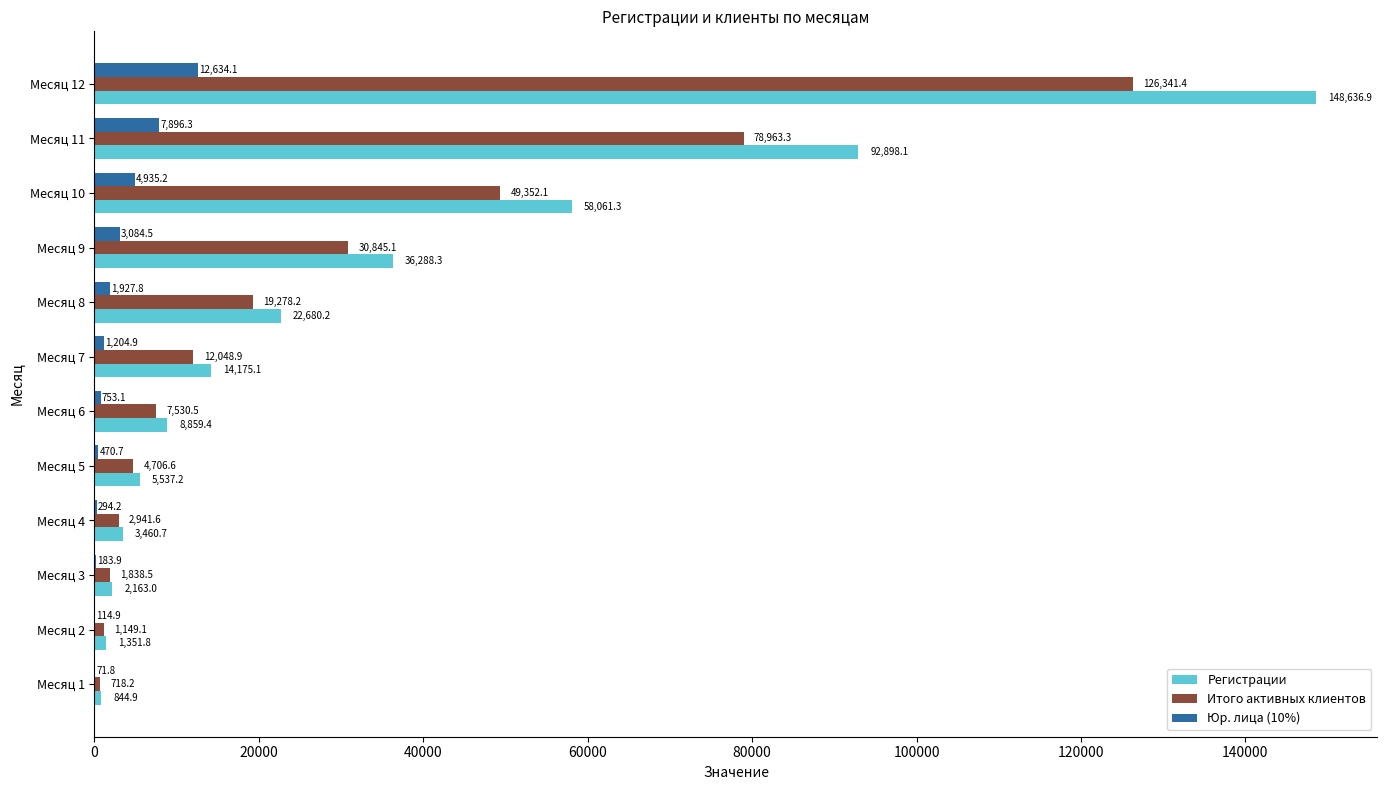

Which series has the largest range (max minus min)?

Регистрации